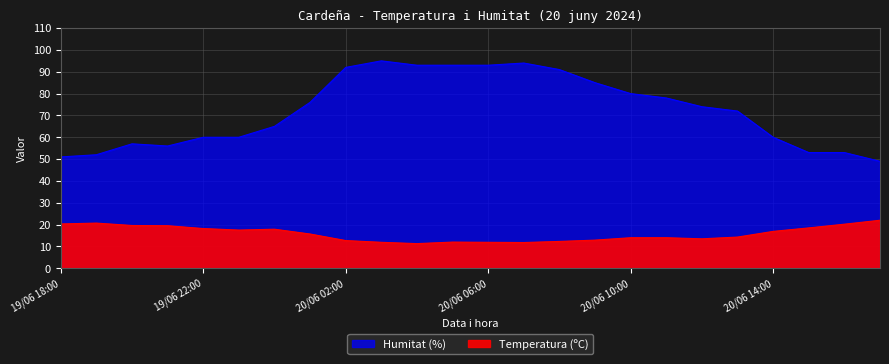

What position from the right is 20/06 03:00?

15